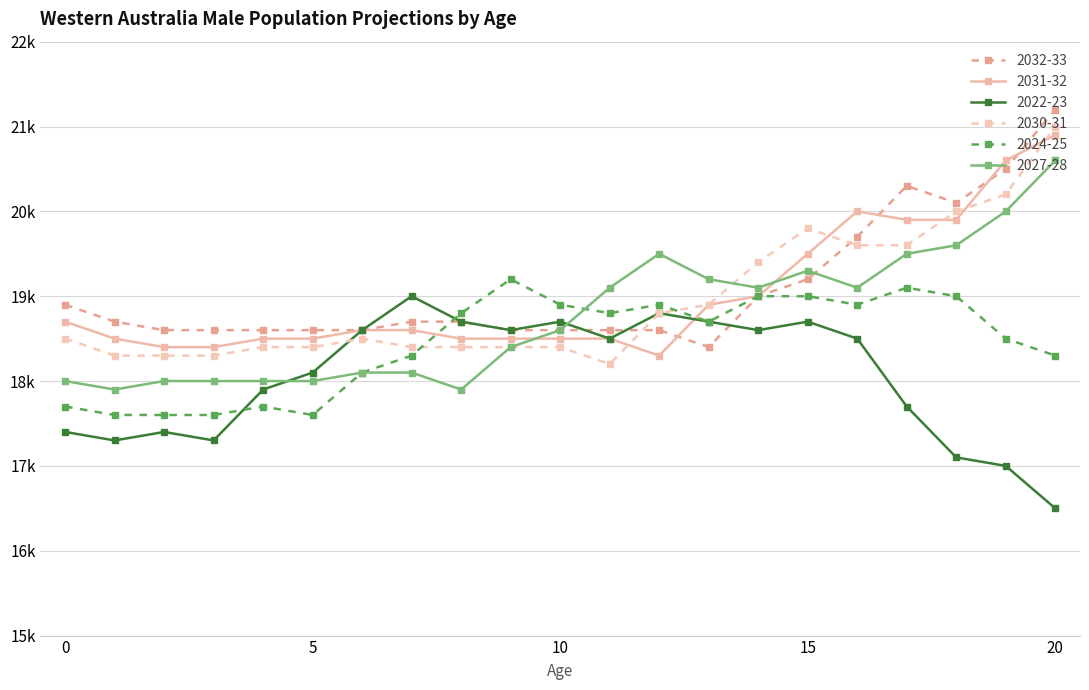

In 2032-33, how many points are higher than both neighbors (excluding endpoints)?

1